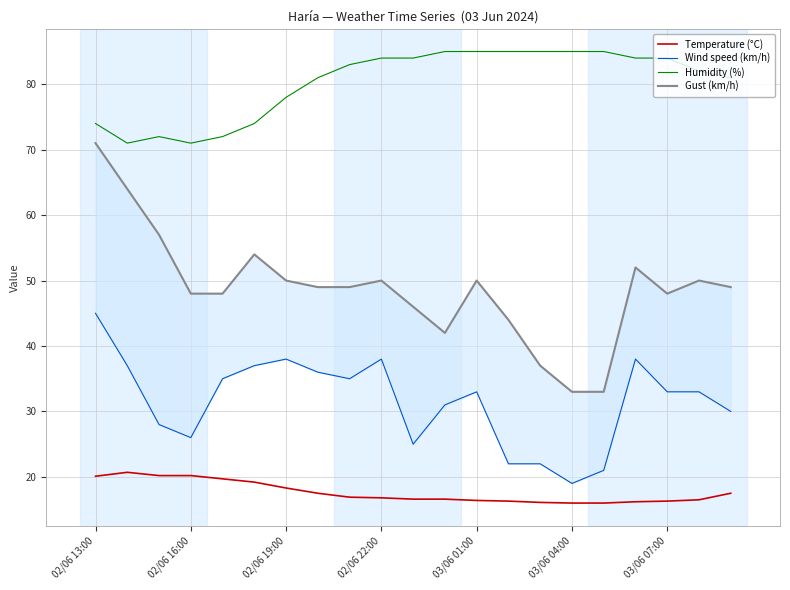

True or false: Humidity (%) has a value of 84.0 at 03/06 07:00.

True